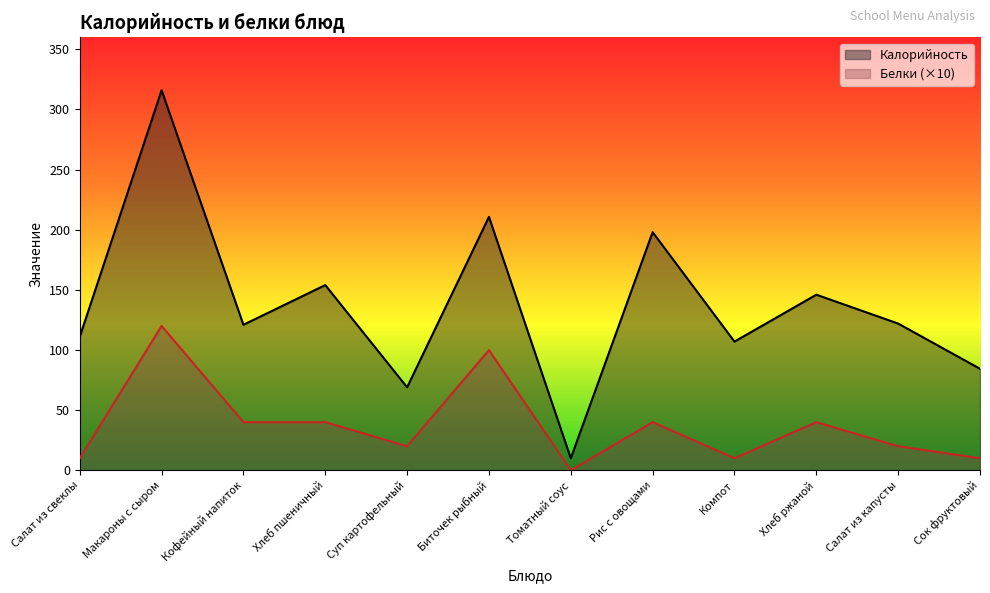

True or false: Белки and Калорийность cross at least once.

False